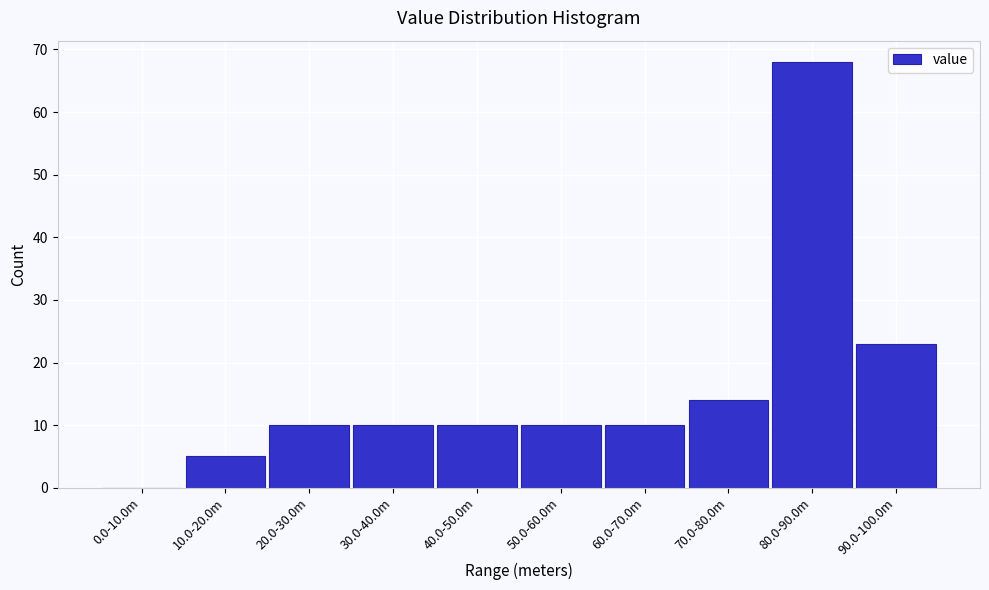

Reading right to left, extract all data points from this chart.

90.0-100.0m=23	80.0-90.0m=68	70.0-80.0m=14	60.0-70.0m=10	50.0-60.0m=10	40.0-50.0m=10	30.0-40.0m=10	20.0-30.0m=10	10.0-20.0m=5	0.0-10.0m=0